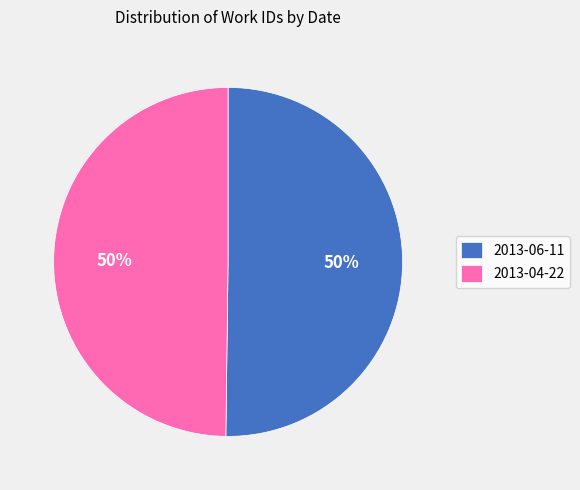

Count the number of slices in the pie.

2